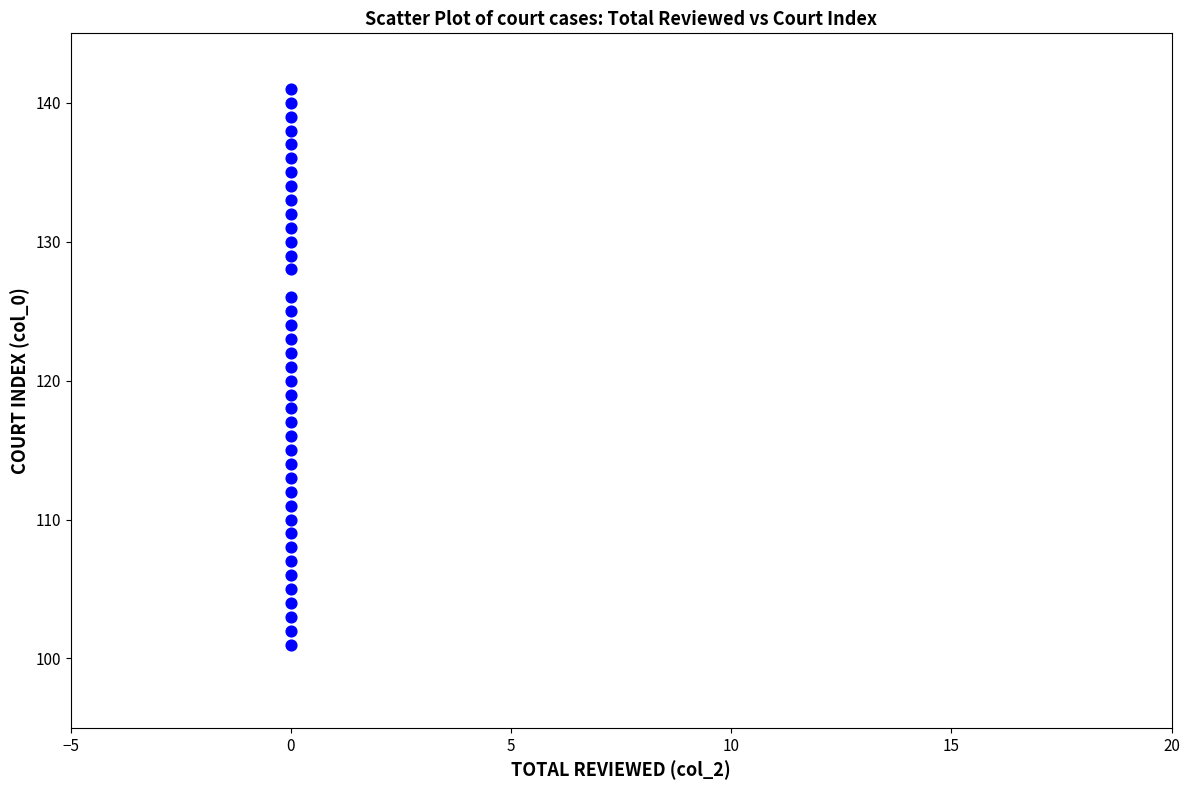

What is the range of Y values (max minus min)?

40